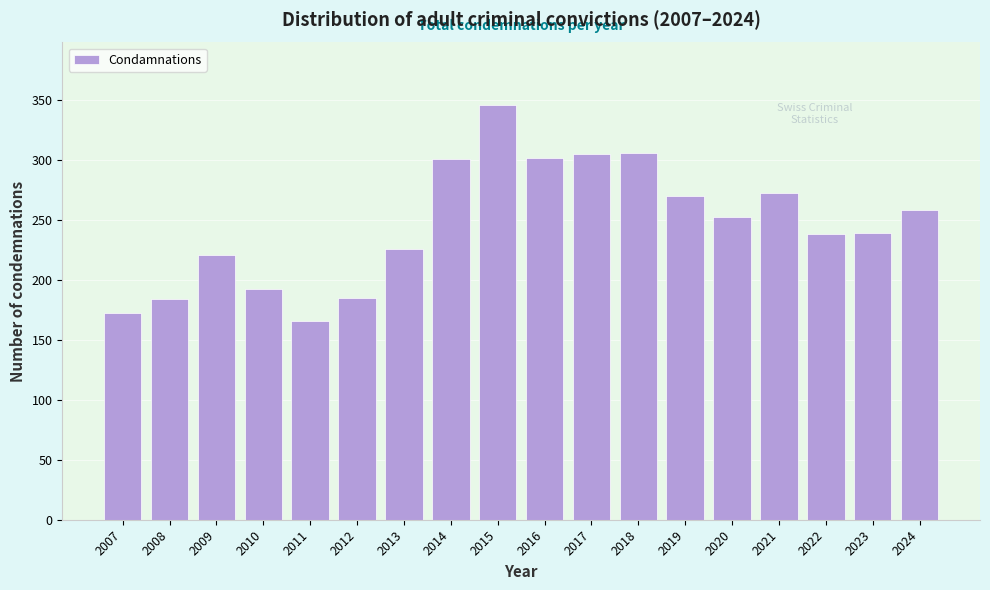

Which category has the highest value across all series?

2015